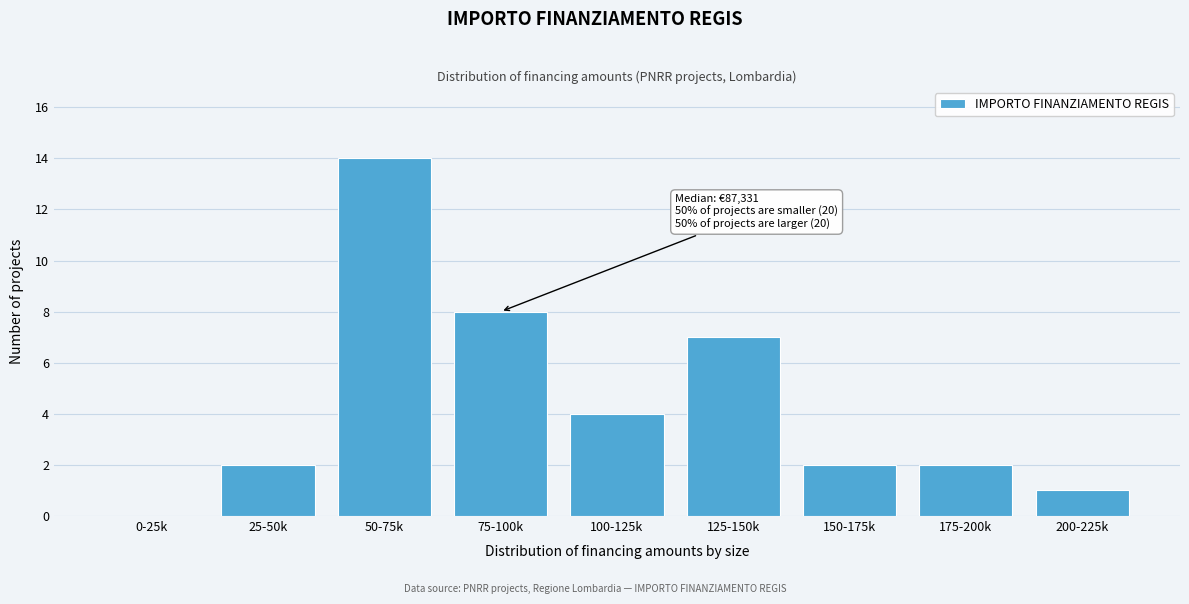

Reading right to left, list all the values displayed in this chart.

200-225k=1	175-200k=2	150-175k=2	125-150k=7	100-125k=4	75-100k=8	50-75k=14	25-50k=2	0-25k=0